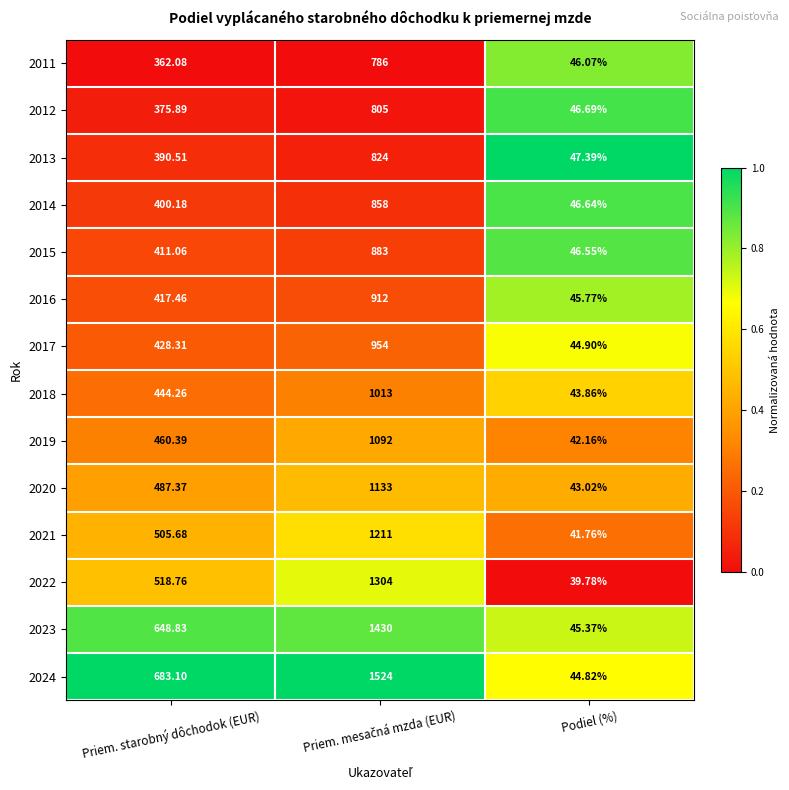

Is the value of 2017 at Priem. starobný dôchodok (EUR) greater than the value of 2023 at Priem. starobný dôchodok (EUR)?

No